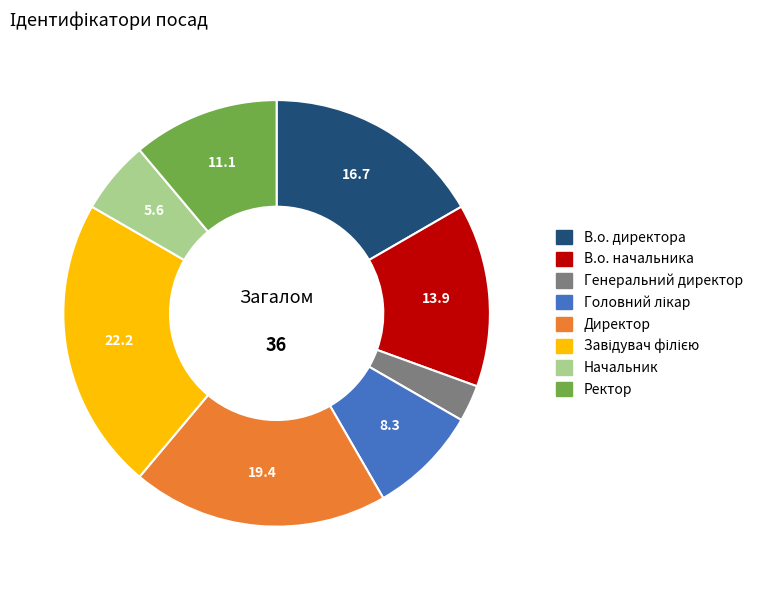

Which slice is the smallest?

Генеральний директор